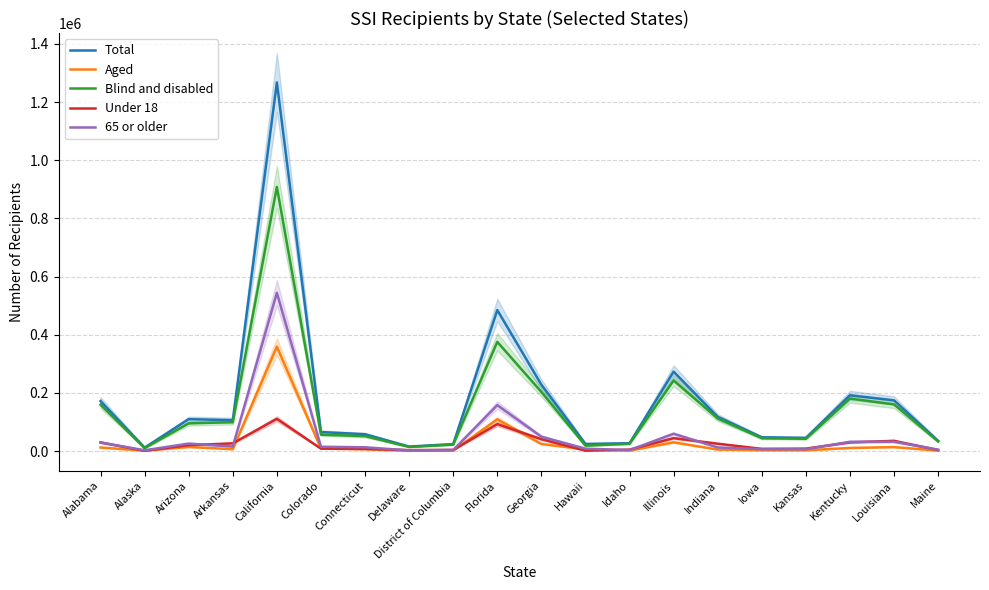

How many data points in 65 or older are above 15239?

9